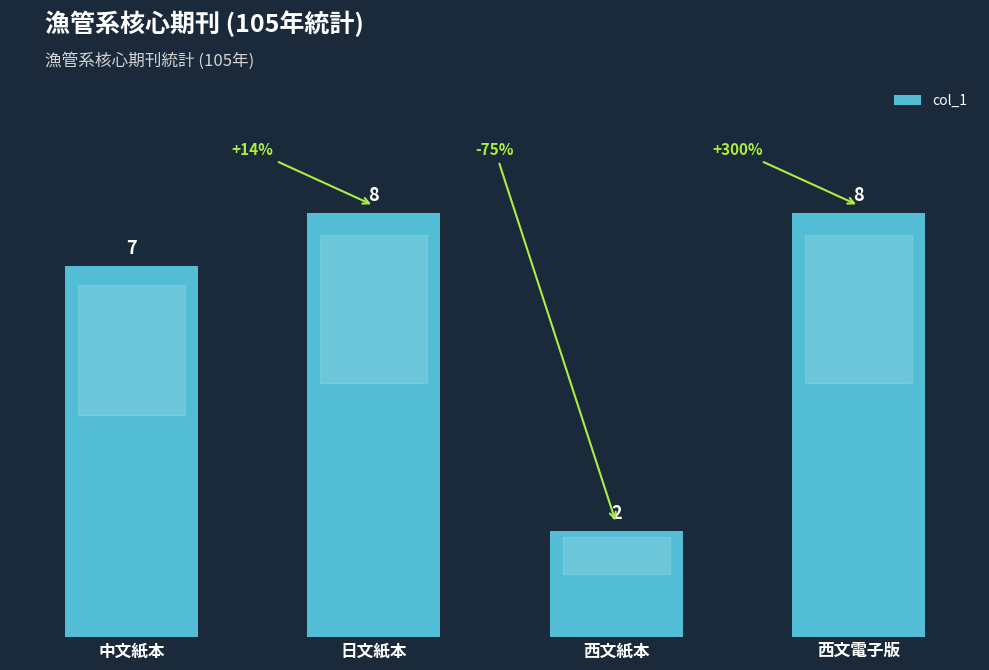

What is the change in value from 中文紙本 to 西文紙本?

-5